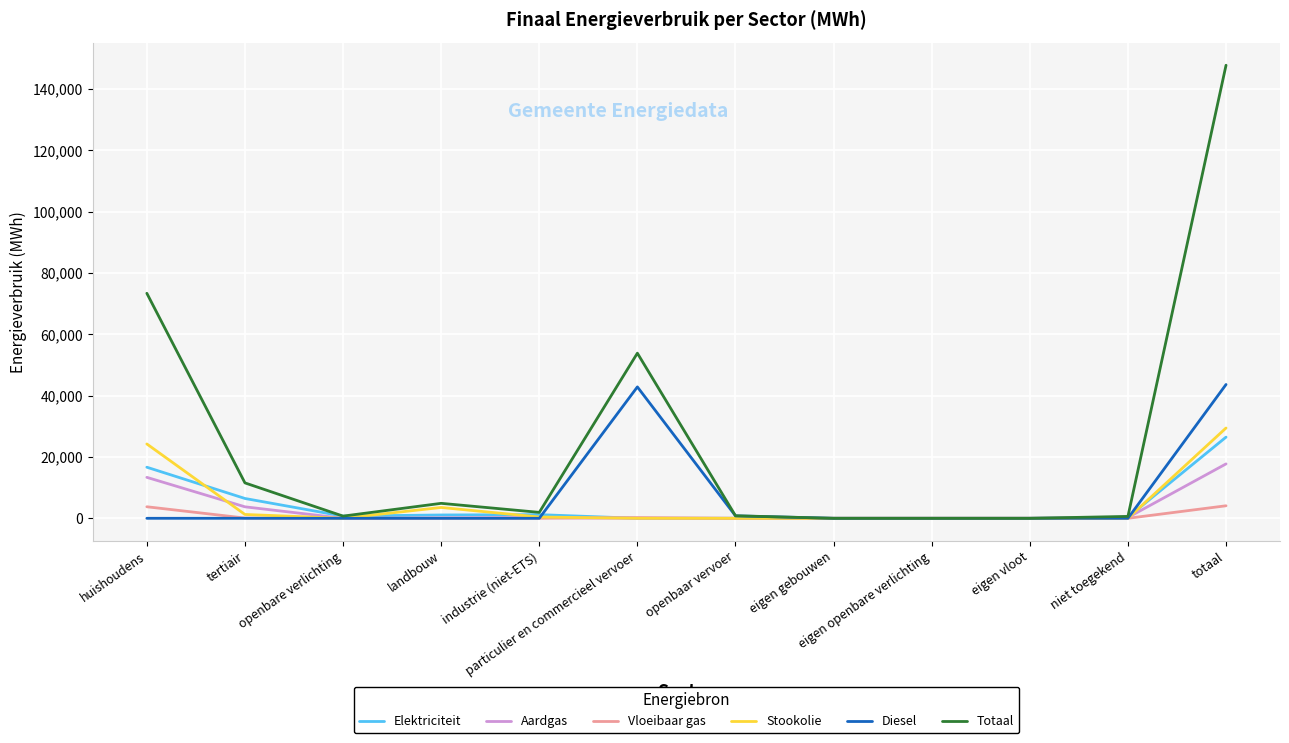

After their last crossing, which series has the higher values: Stookolie or Diesel?

Diesel